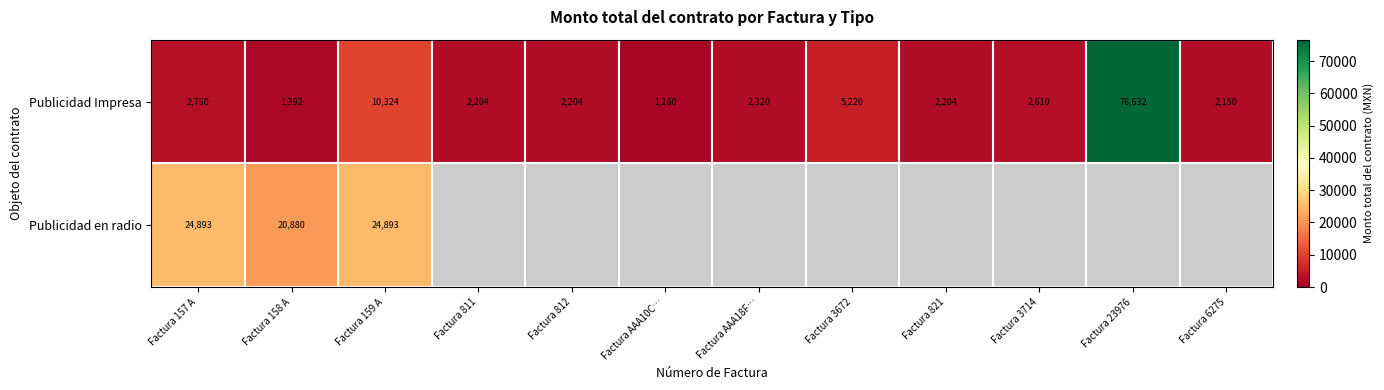

What is the spread (max minus min) of values at Factura 157 A?

22133